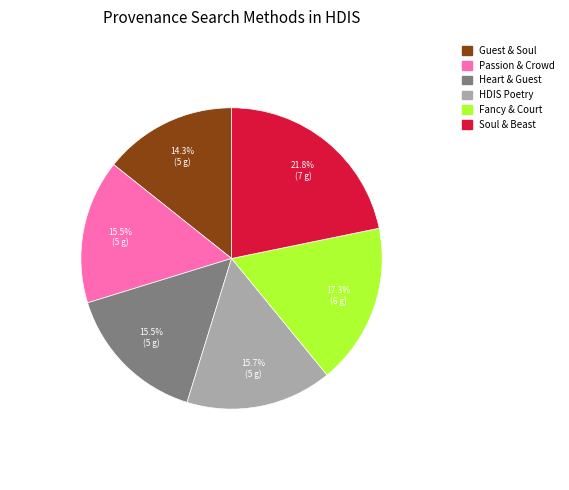

Does any single category account for the majority?

No